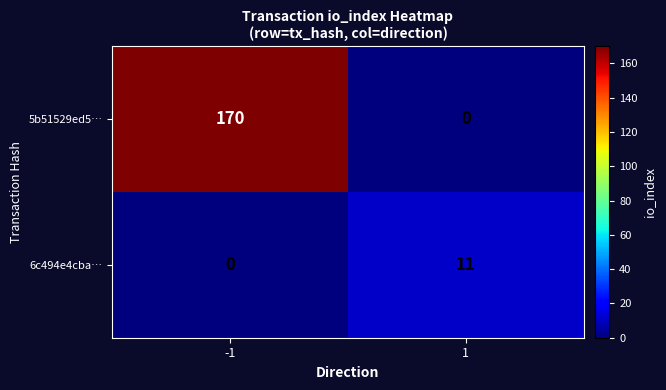

How many data points does each series have?

2